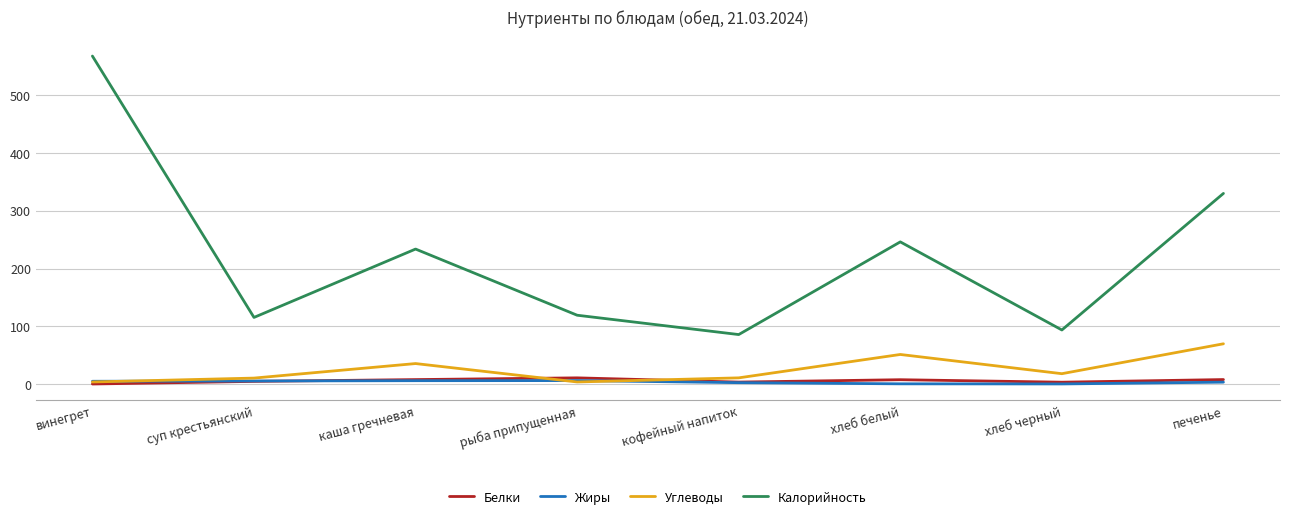

True or false: Калорийность has a value of 119.4 at рыба припущенная.

True